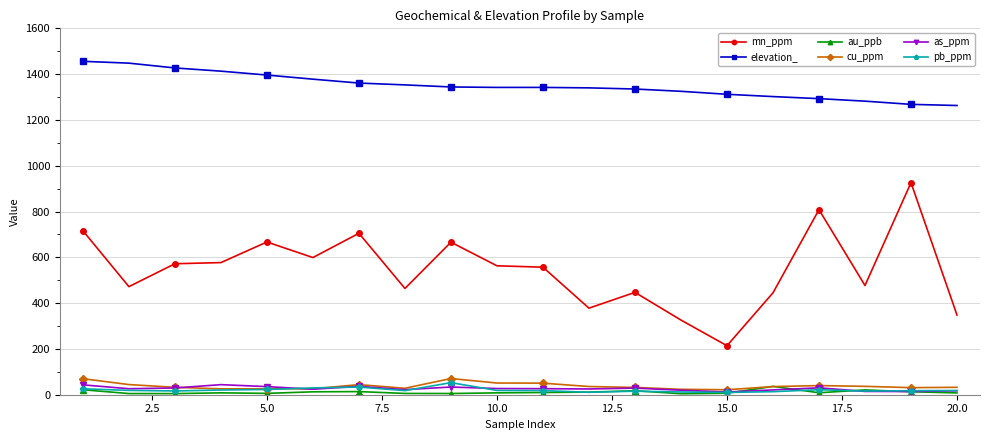

How many data points does each series have?

20